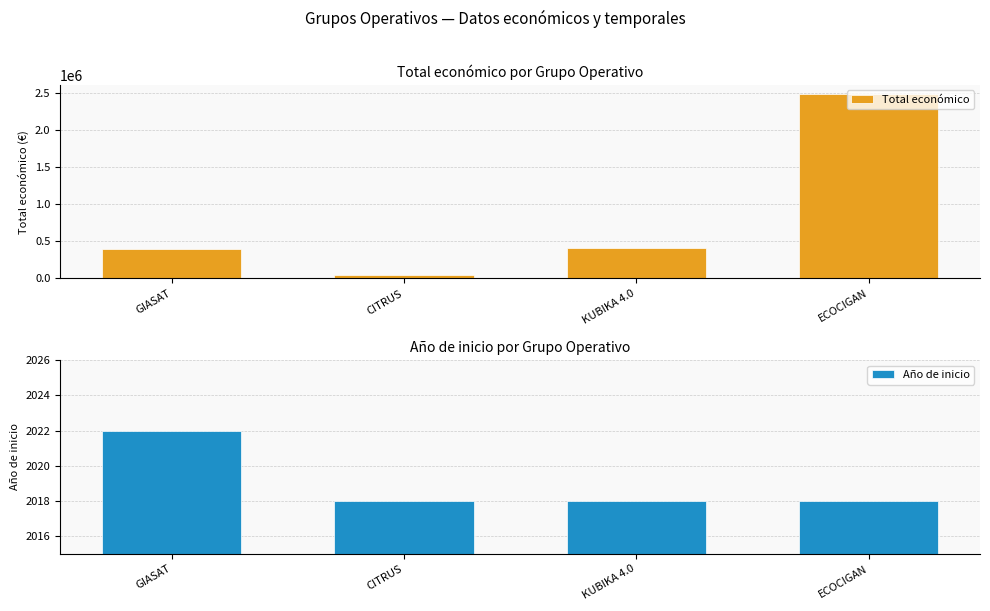

What is the sum of all Año de inicio values?

8076